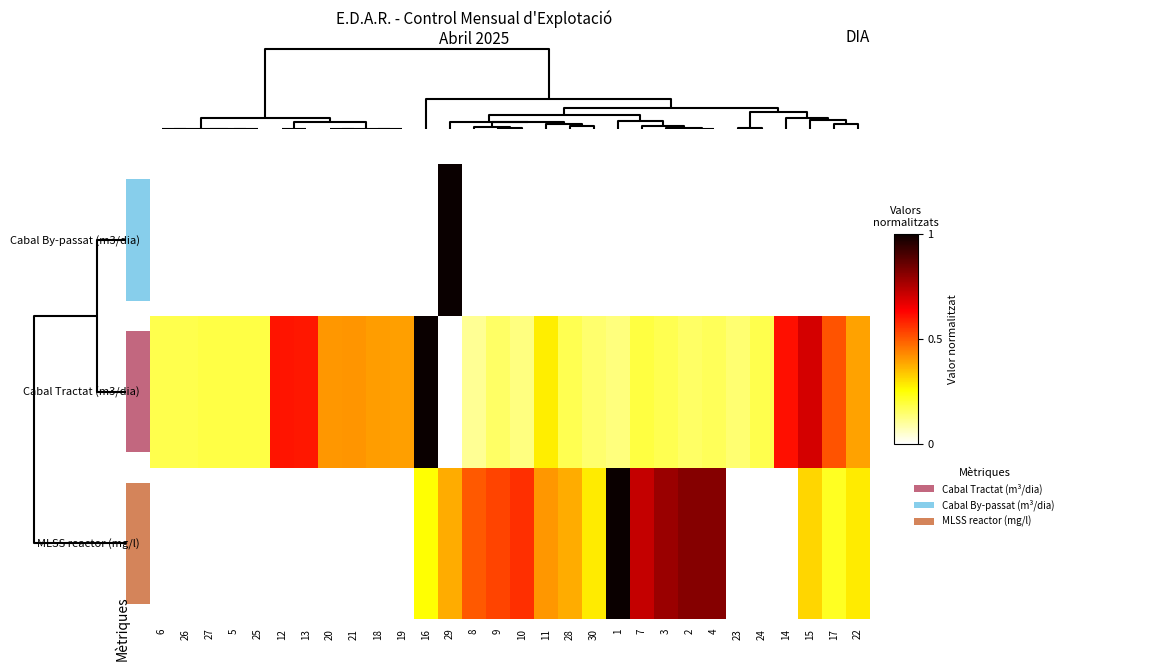

How many series are shown in this chart?

3